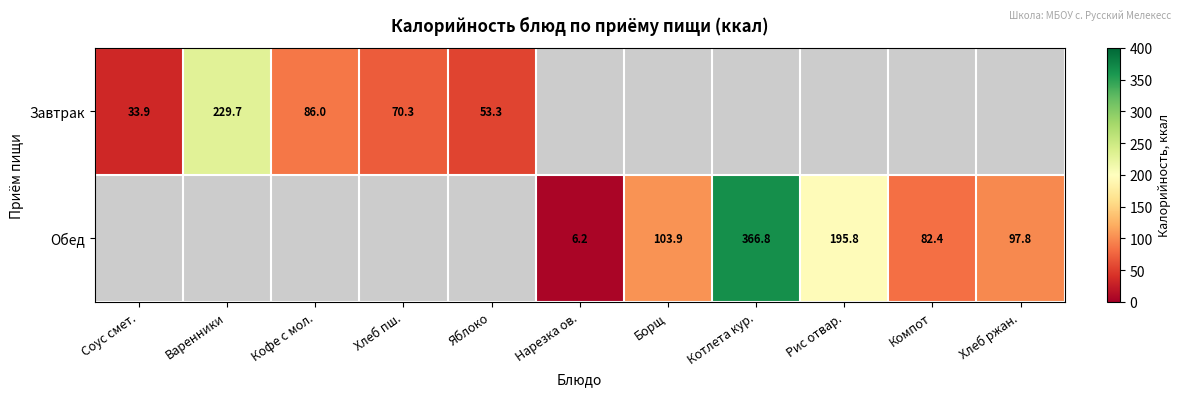

Is the value of Завтрак at Соус смет. greater than the value of Обед at Борщ?

No